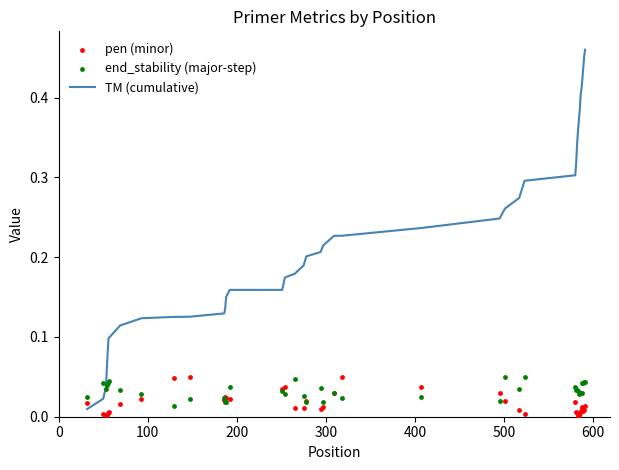

At how many categories does at least one series exceed 0?

40